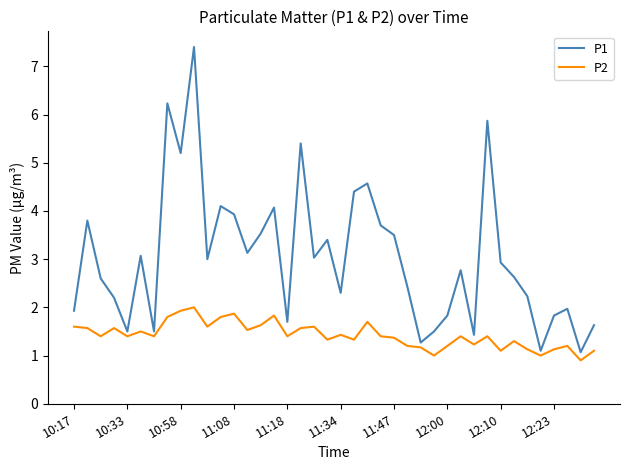

What is the greatest value displayed?

7.4